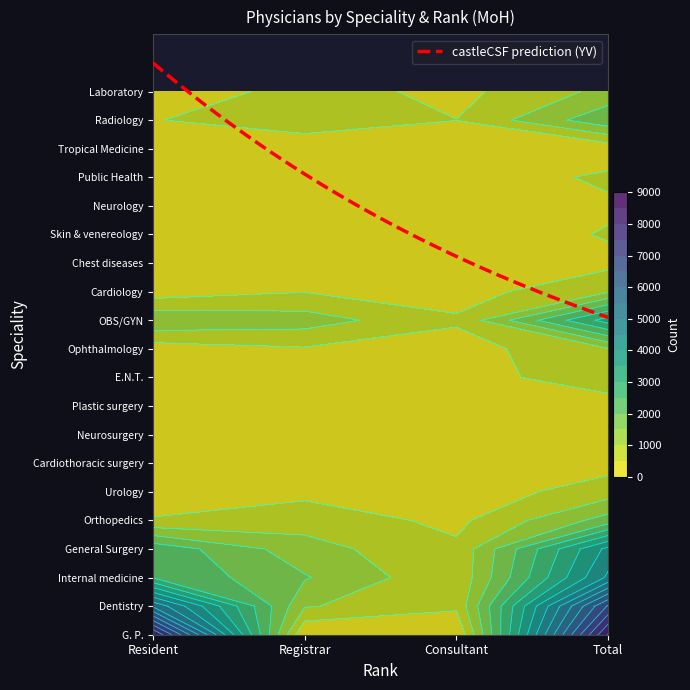

What is the average value of the OBS/GYN series?

1616